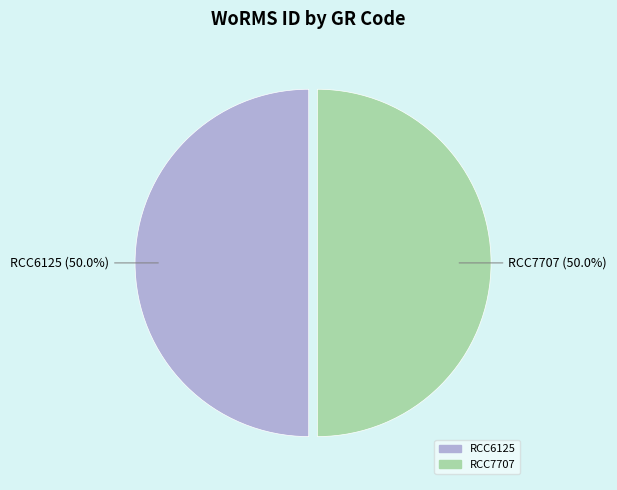

The RCC7707 slice represents 63% of the pie. True or false?

False